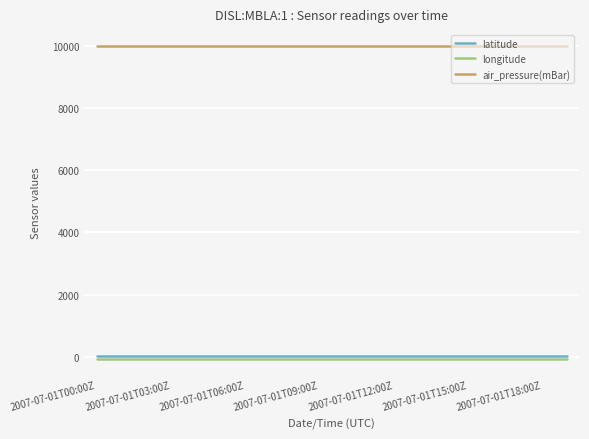

True or false: latitude and air_pressure(mBar) cross at least once.

False